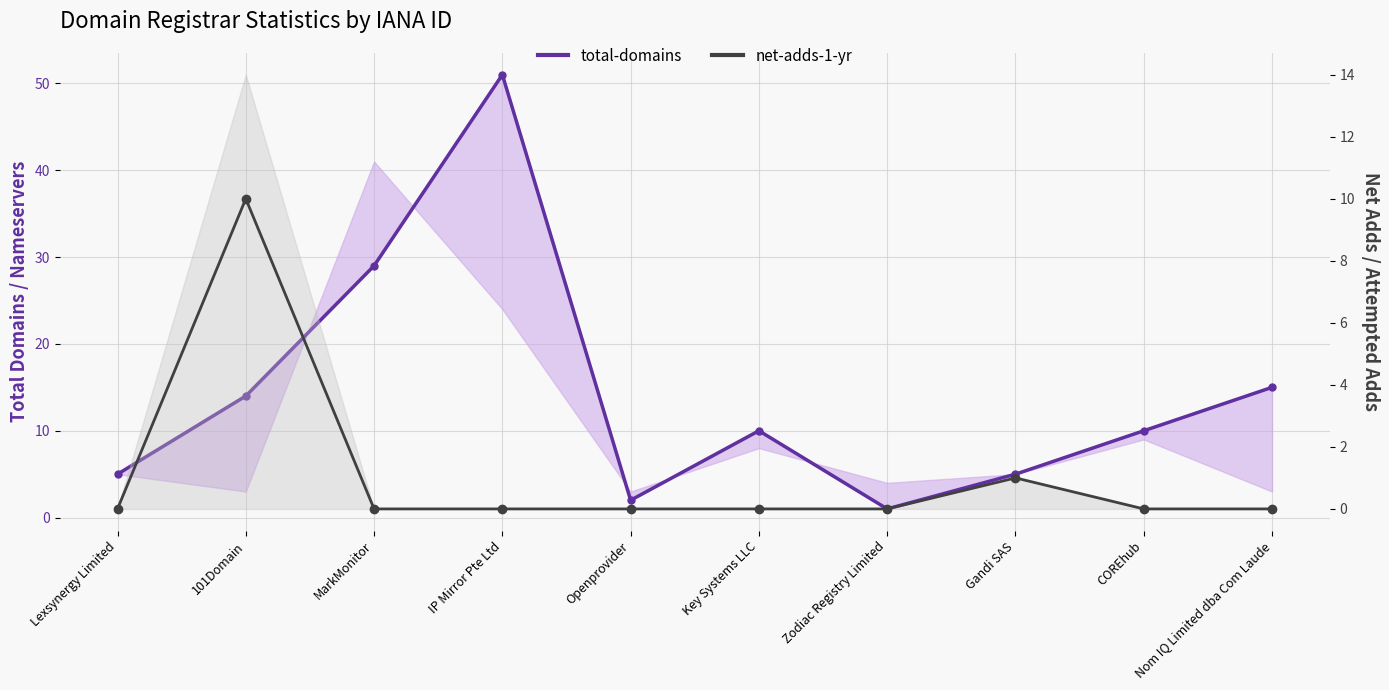

Between Lexsynergy Limited and 101Domain, which is larger?

101Domain